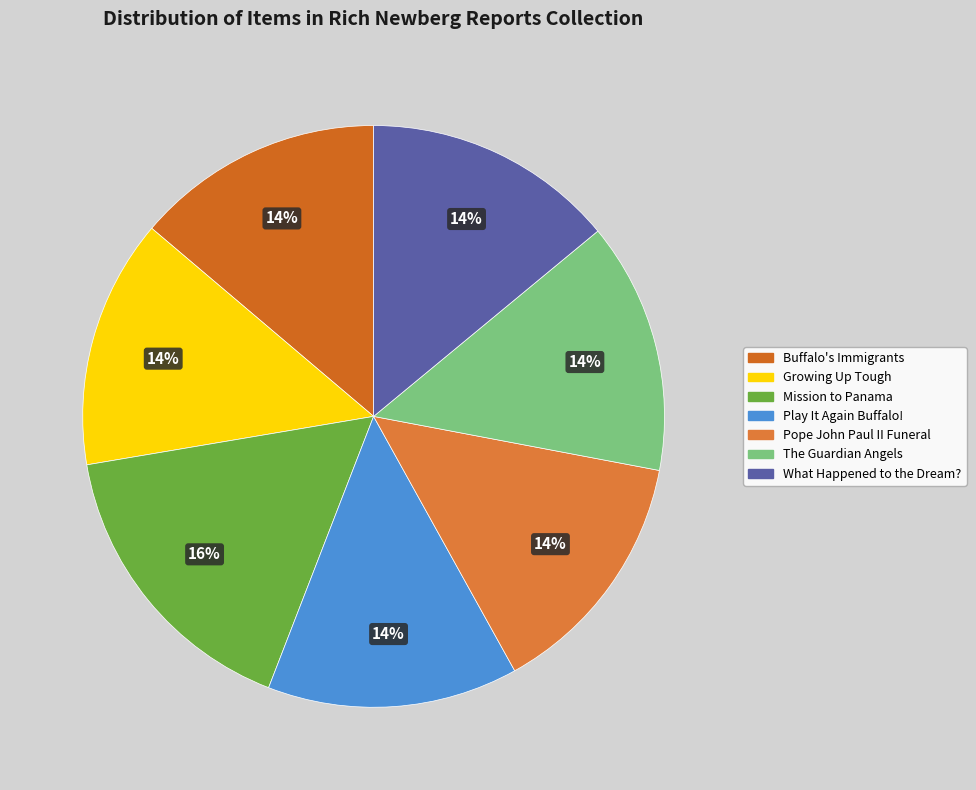

Is Growing Up Tough the majority of the pie?

No